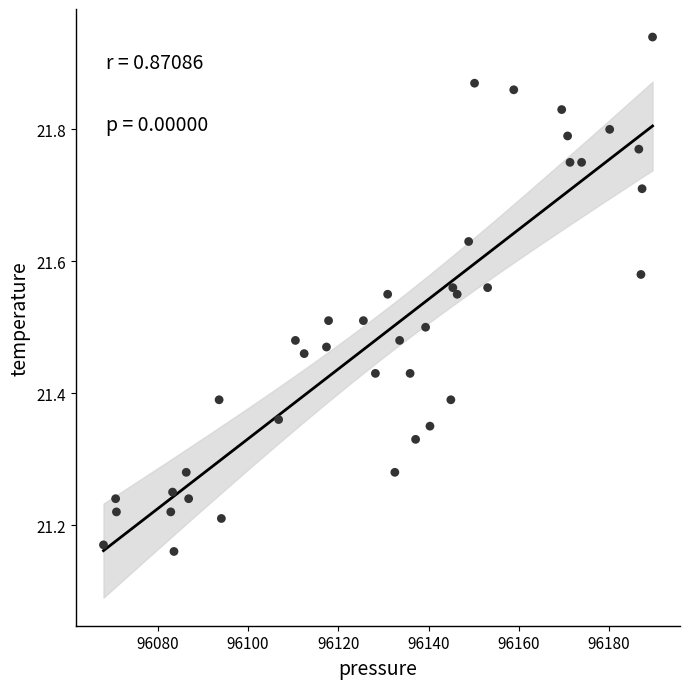

What is the range of X values (max minus min)?

121.7